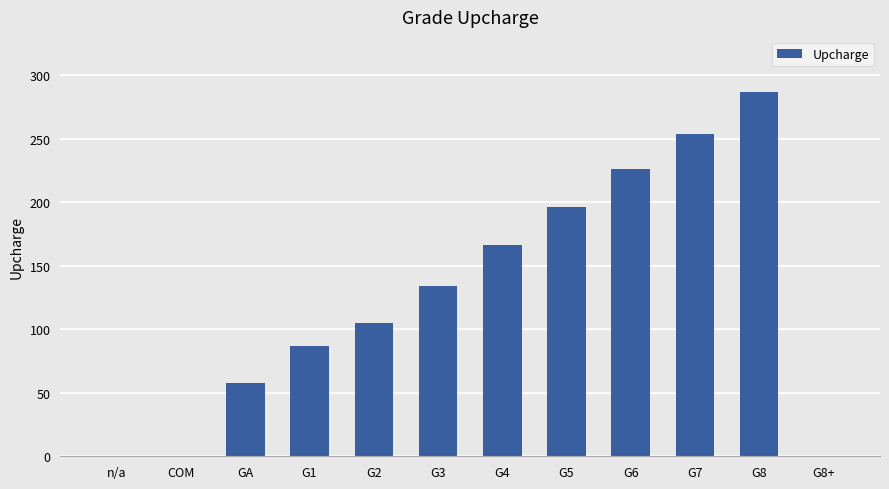

Does the chart contain stacked bars?

No